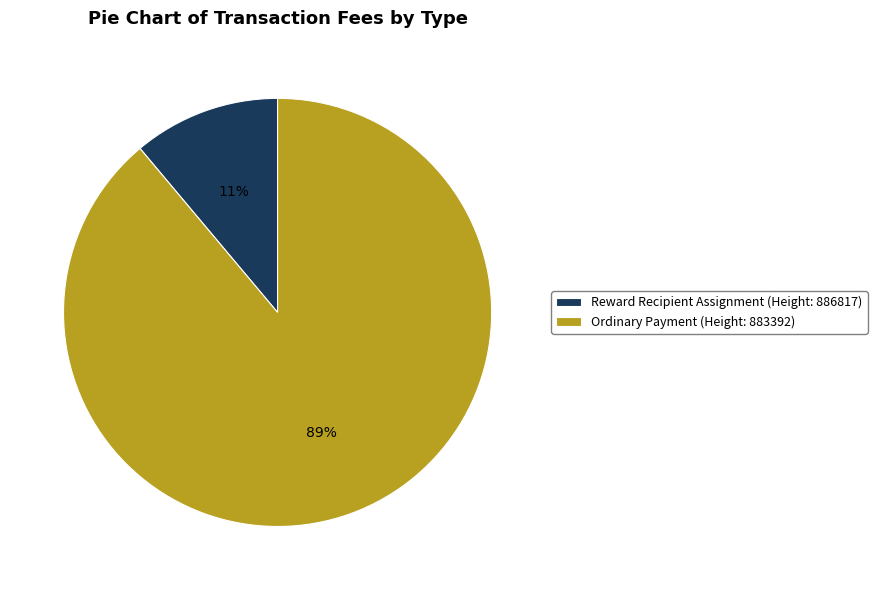

Rank the categories by value from lowest to highest.

Reward Recipient Assignment (Height: 886817), Ordinary Payment (Height: 883392)